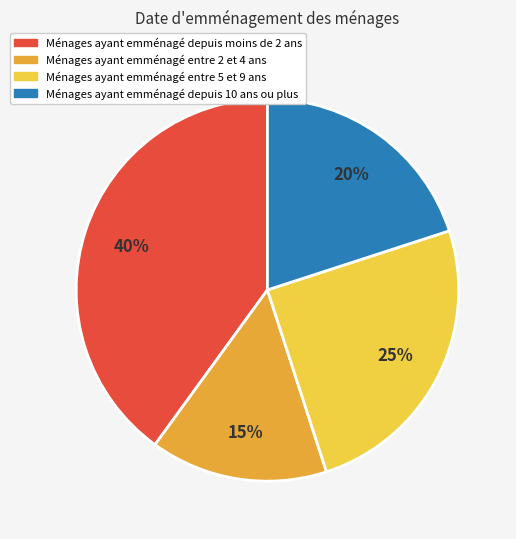

Does any single category account for the majority?

No